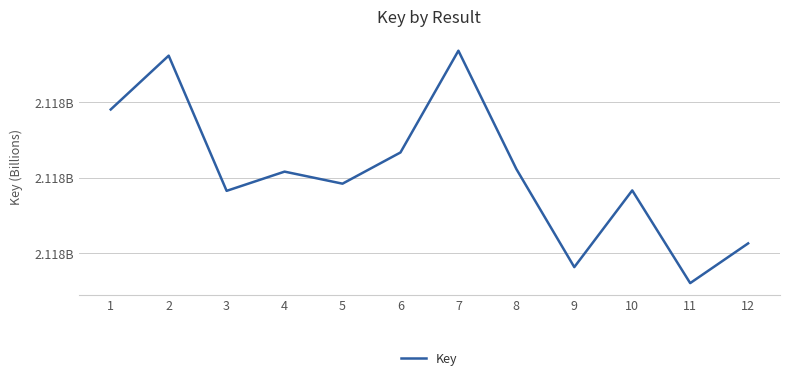

Does the chart have visible grid lines?

Yes